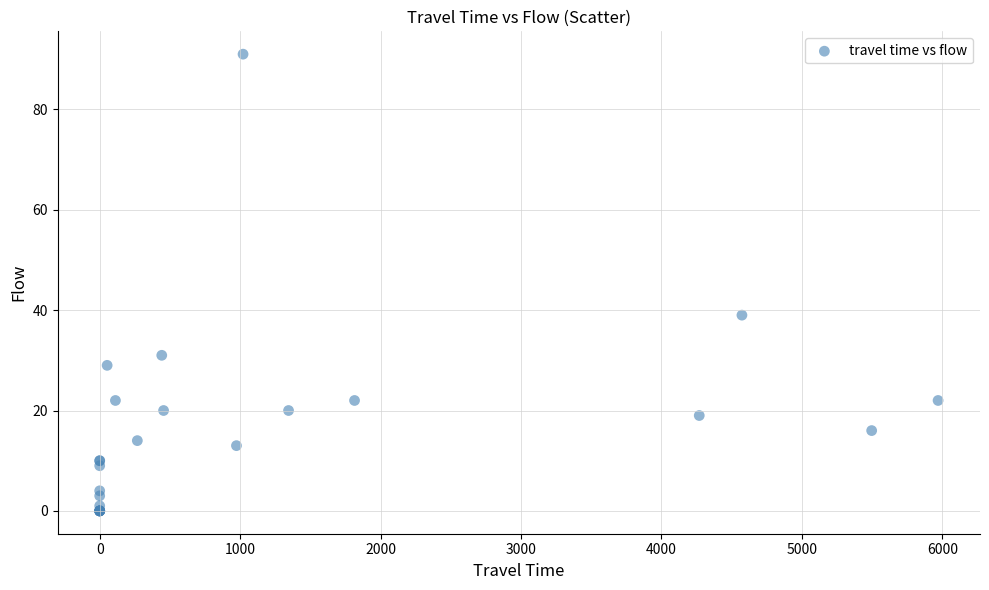

What Y value in the scatter plot is closest to 45?

39